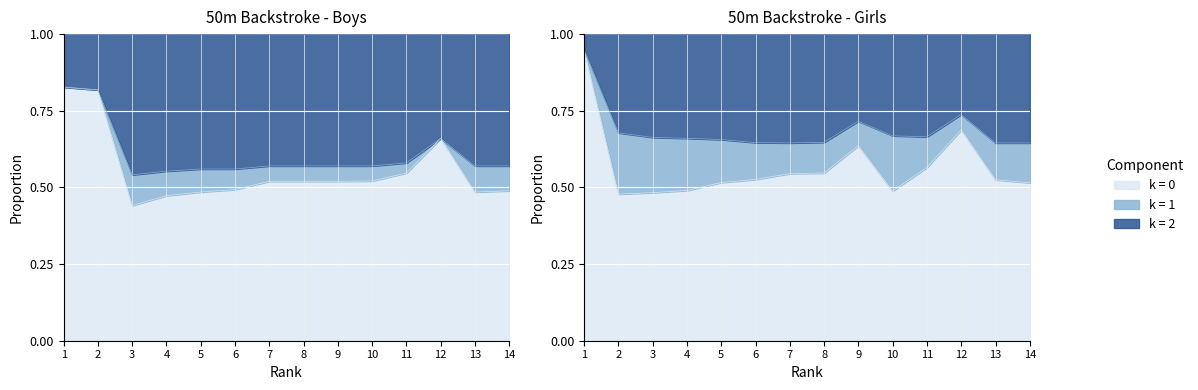

True or false: Boys (k=0) and Boys (k=2) intersect in this chart.

False